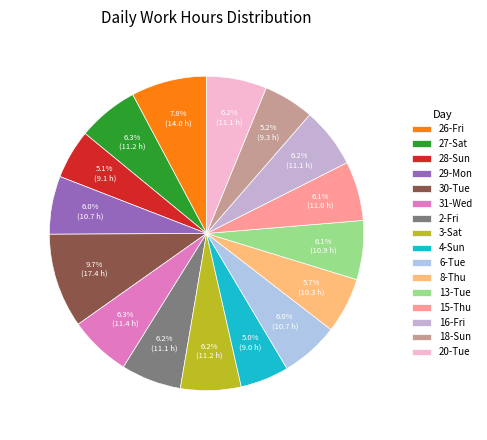

To the nearest percent, what is the combined percentage of 18-Sun and 8-Thu?

11%